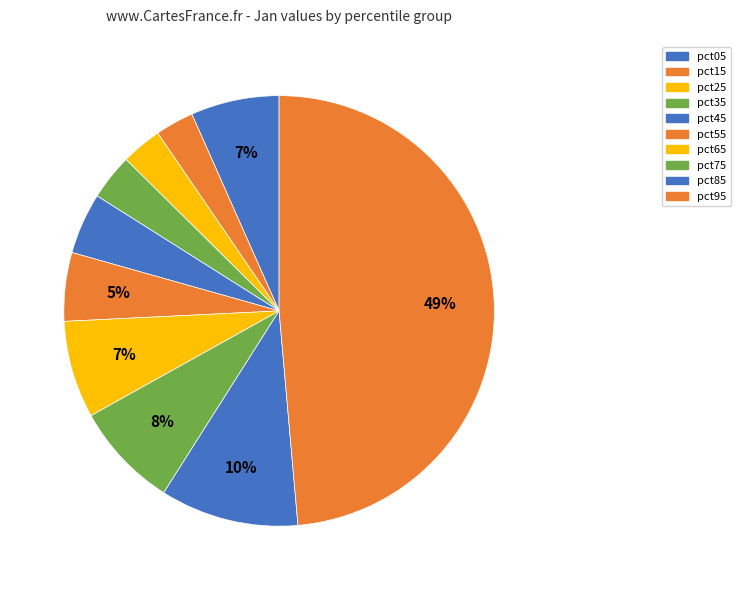

Which category has the smallest portion of the pie?

pct15